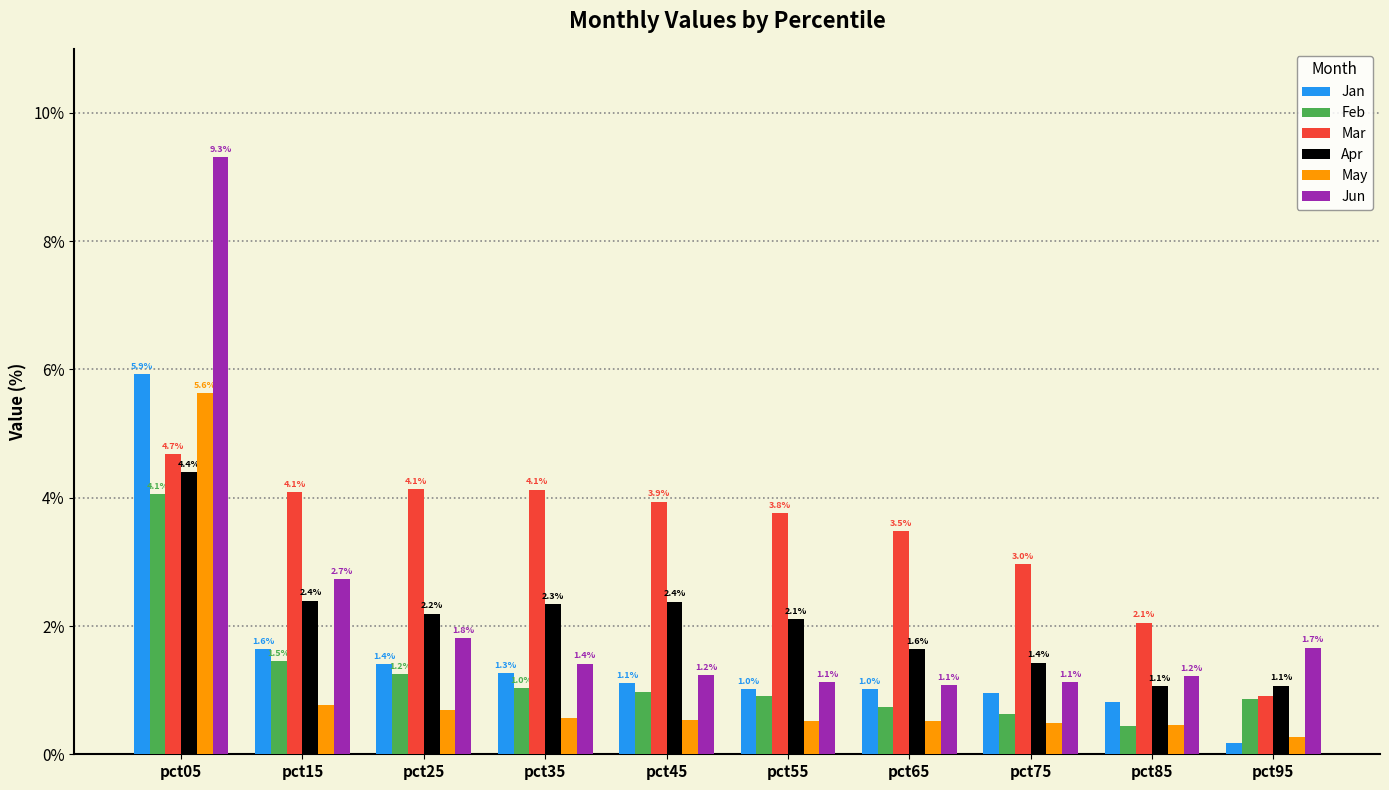

What is the sum of all Jan values?

15.3